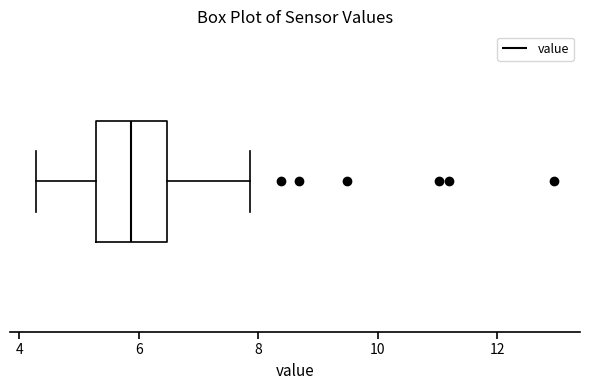

Read this box plot against the x-axis: the position of the median line, the range covered by the box, and the ends of both whiskers. The values are not printed on the chart, so give them approximately, as read against the axis.

median 5.8, box 5.2 to 6.4, whiskers 4.2 to 7.8